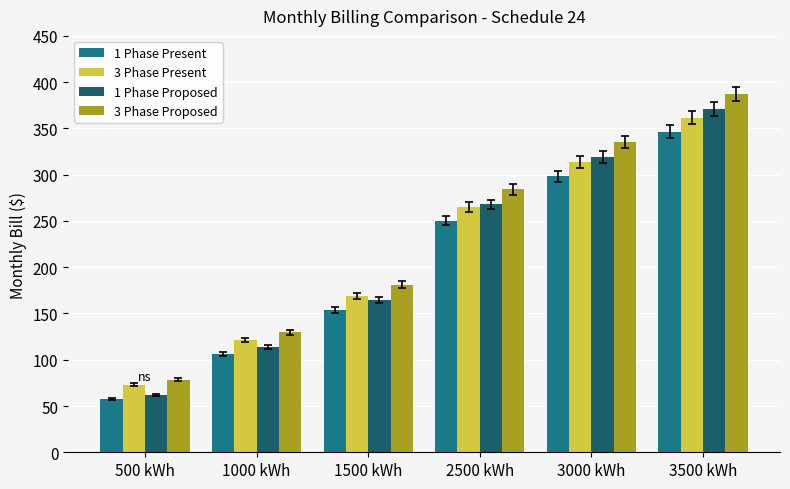

What position from the left is 2500 kWh?

4